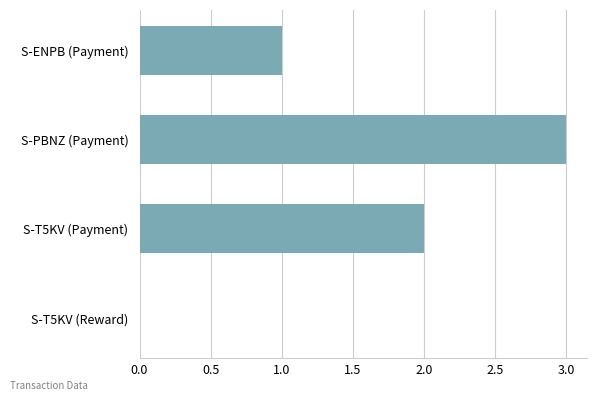

Count the values in the range 1 to 3.

3